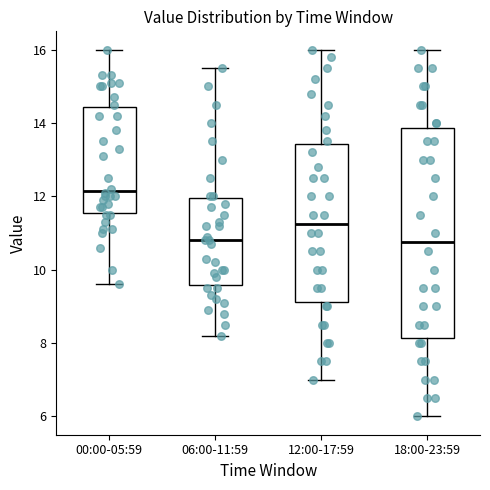

Where does the median line of the box for 00:00-05:59 sit on the y-axis? The values are not printed on the chart, so give them approximately, as read against the axis.

12.2